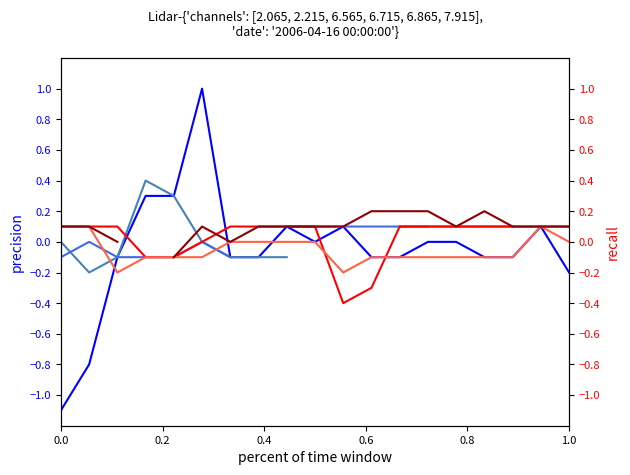

Is it true that channel 6.865 equals 0.1 at 9?

False